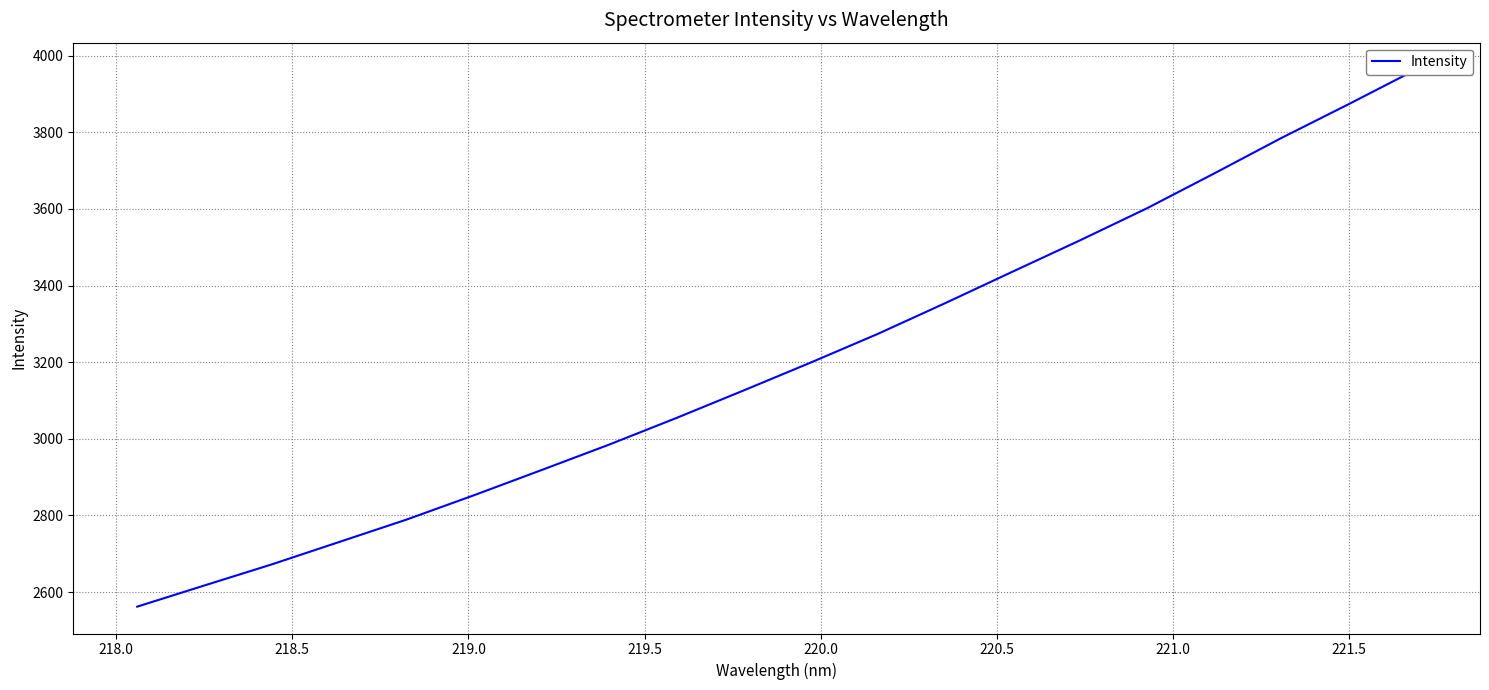

What is the sum of all values?

64006.6